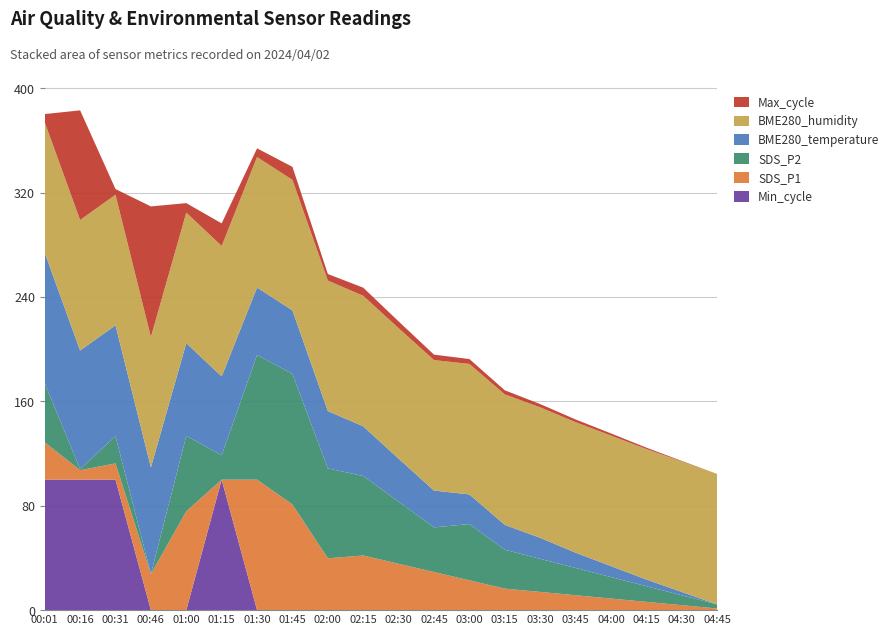

What is the highest value of the Min_cycle series?

100.0